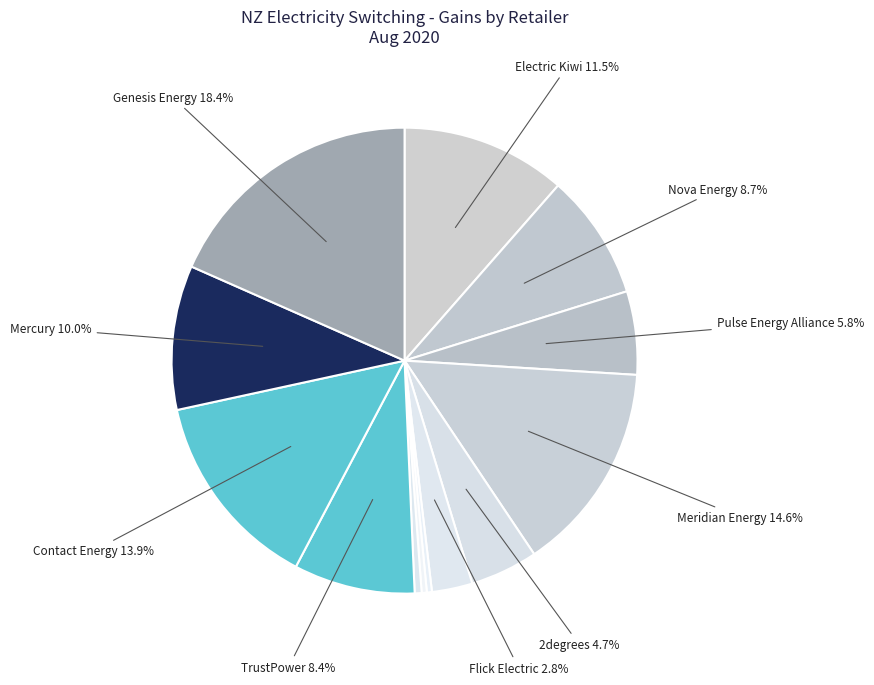

How many slices are in this pie chart?

13